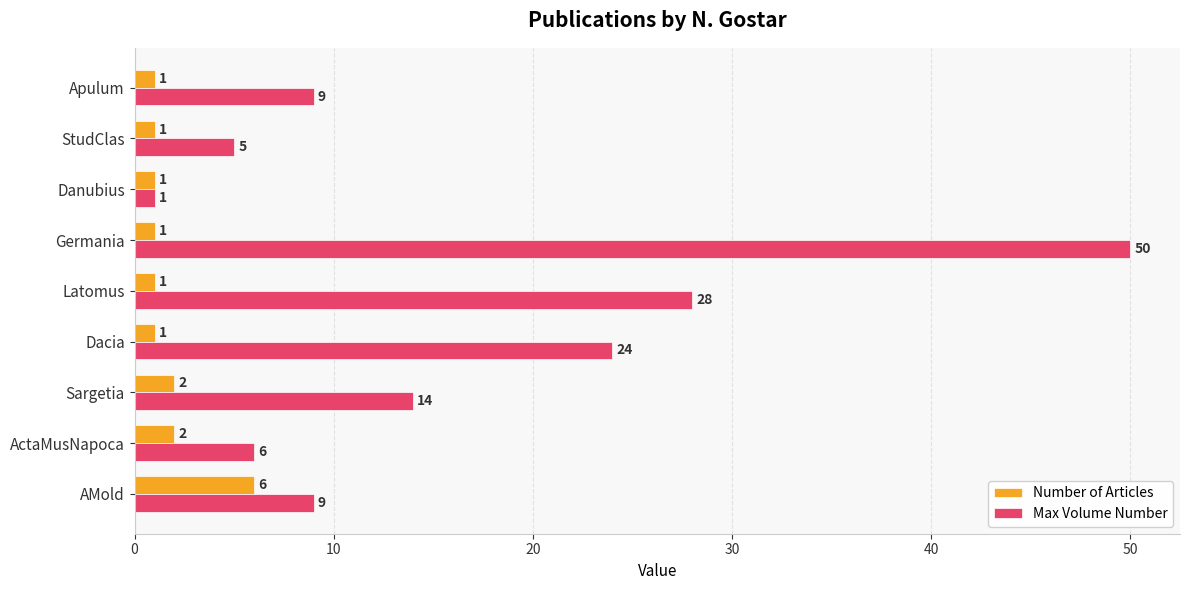

What is the difference between the second highest and minimum values in the Max Volume Number series?

27